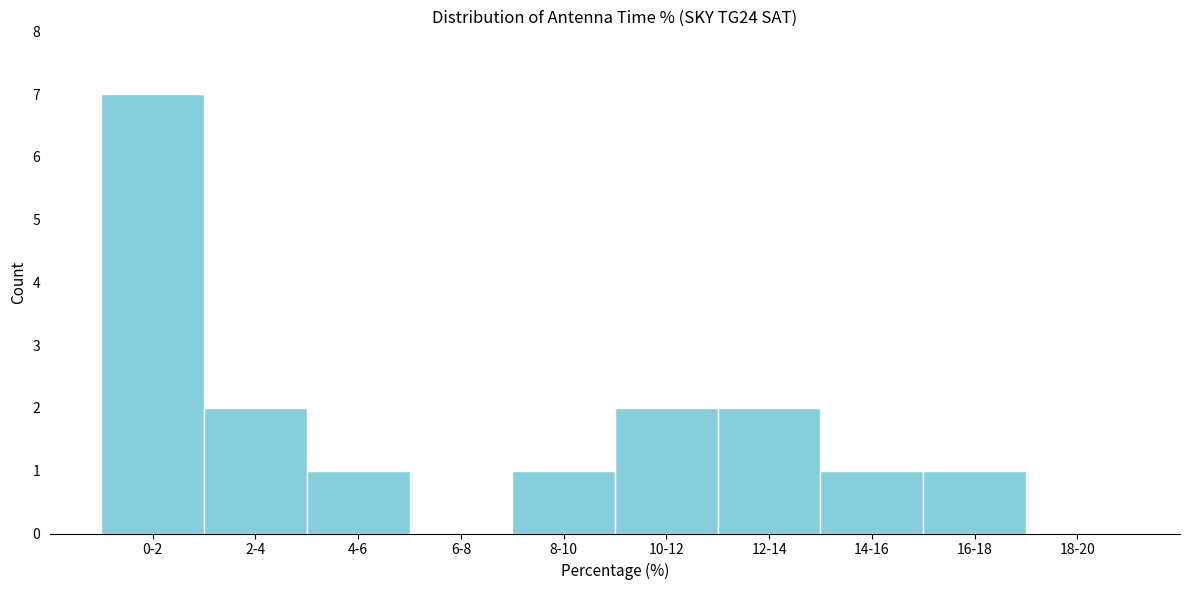

Reading left to right, list all the values displayed in this chart.

0-2=7	2-4=2	4-6=1	6-8=0	8-10=1	10-12=2	12-14=2	14-16=1	16-18=1	18-20=0